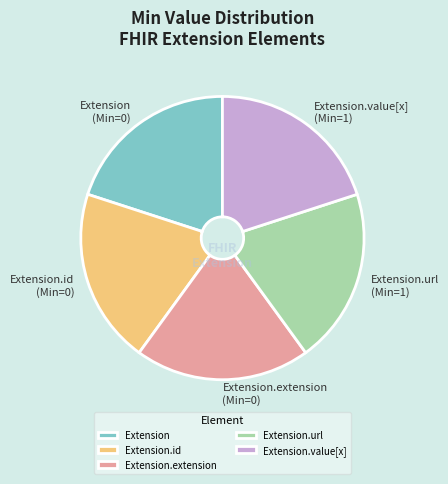

Does any single category account for the majority?

No